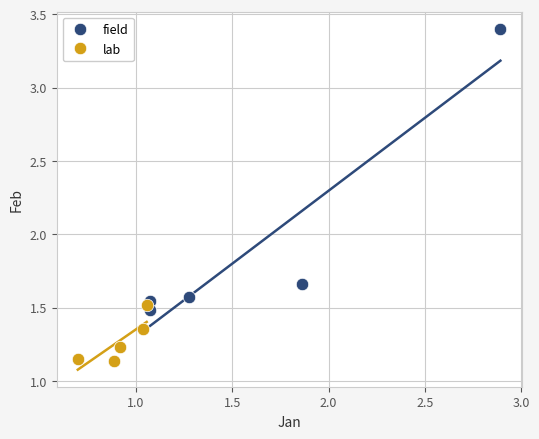

Which series contains the highest Y value?

field